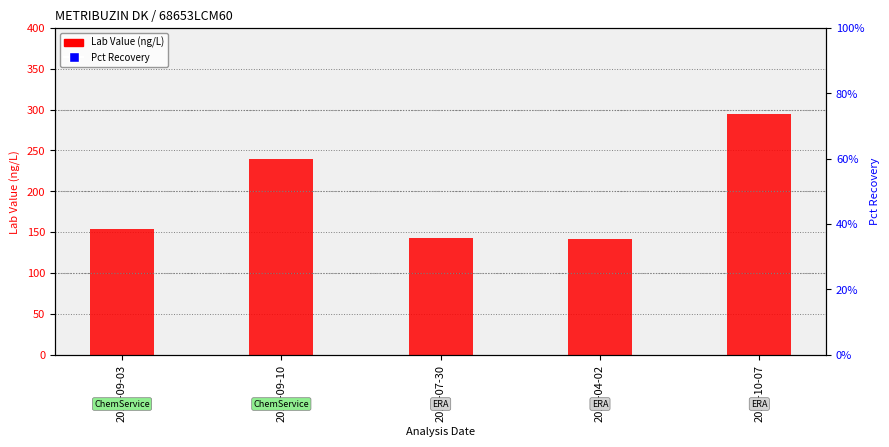

Which series contains the highest Y value?

Lab Value